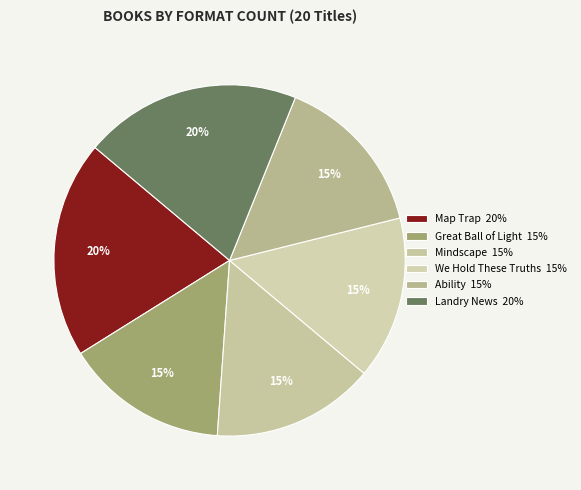

Count the number of slices in the pie.

6